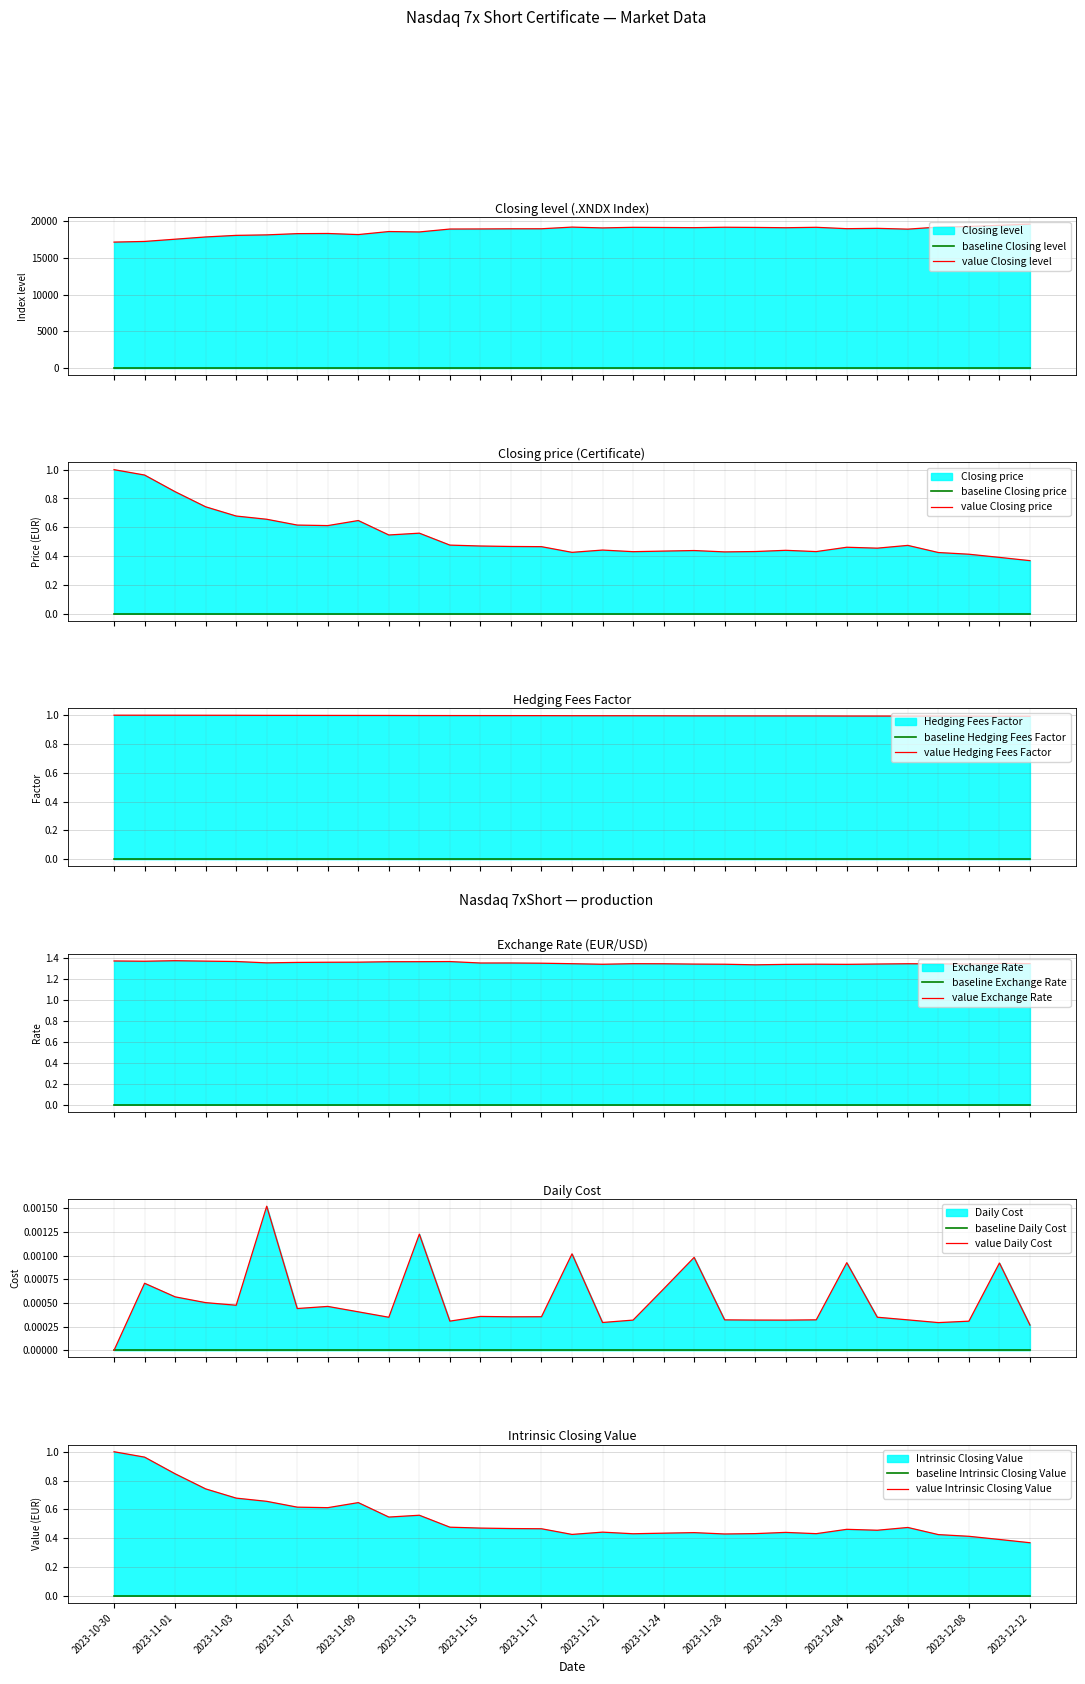

How many categories are shown in the chart?

31